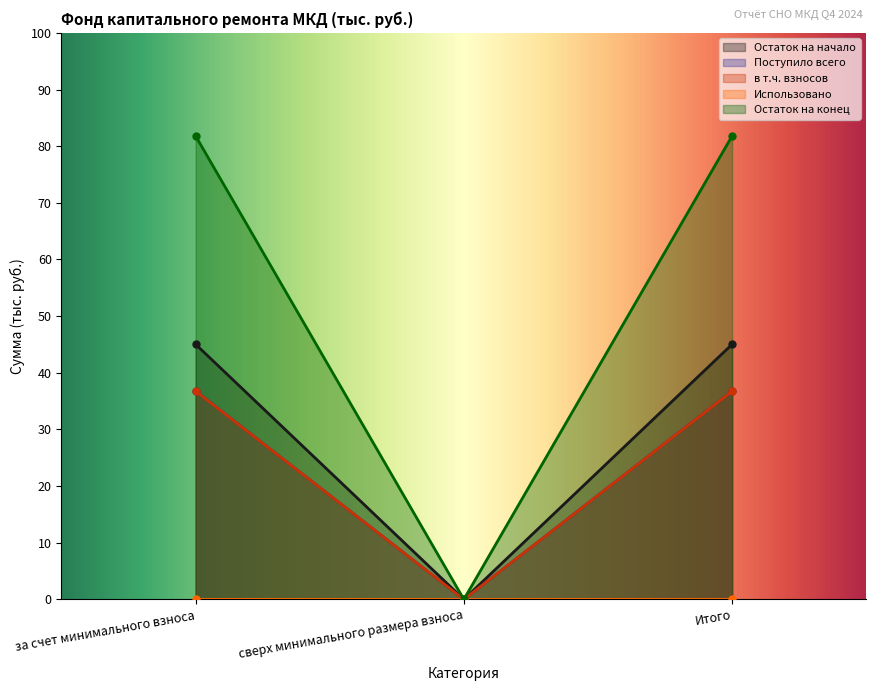

What is the total value across all series at Итого?

200.3